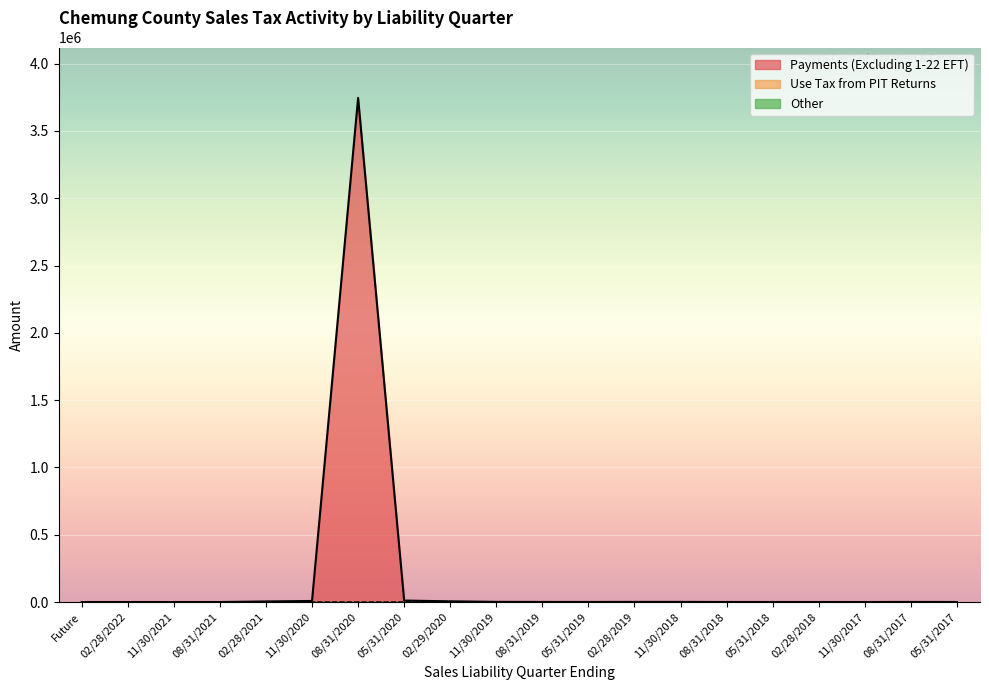

What is the sum of all Payments (Excluding 1-22 EFT) values?

3779363.7